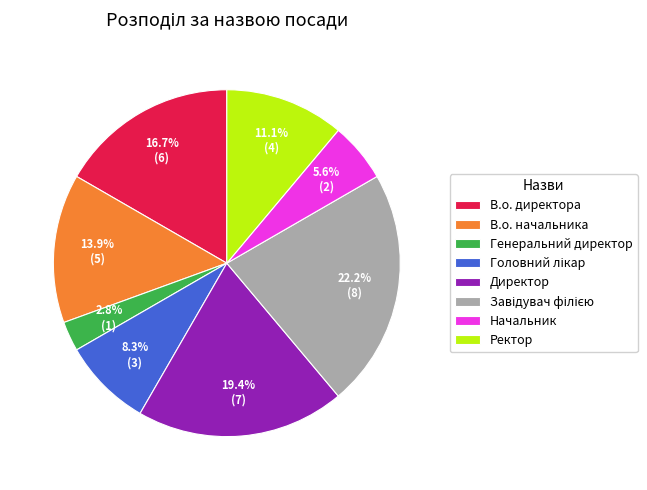

Which slice is the smallest?

Генеральний директор